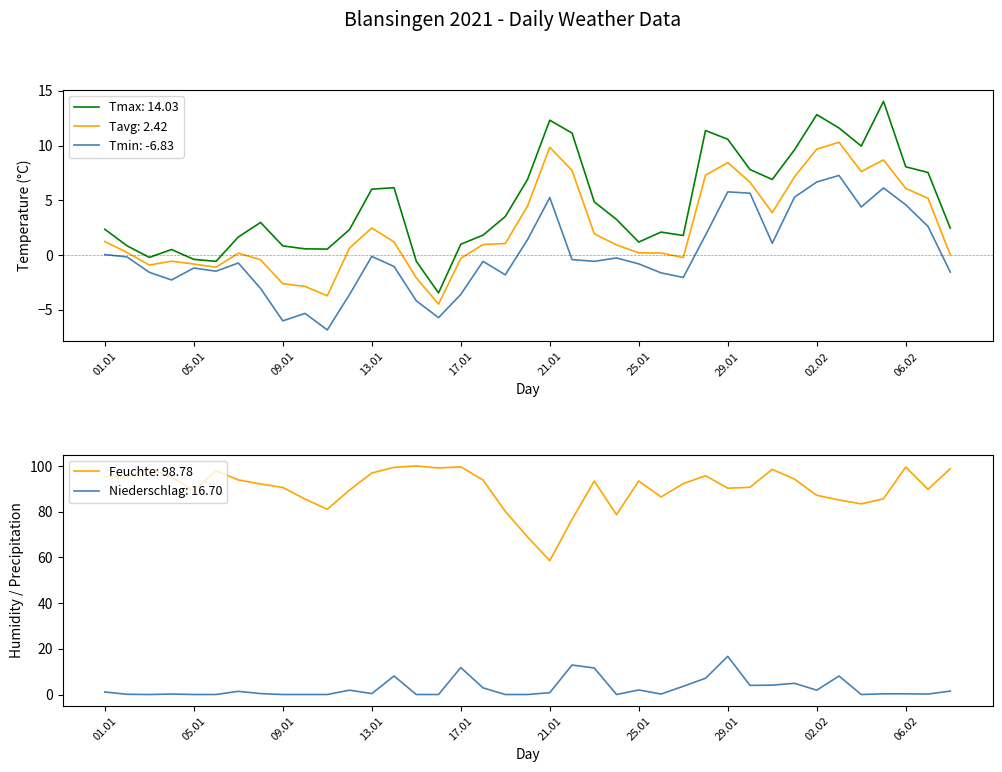

Which series has the largest total across all categories?

Feuchte